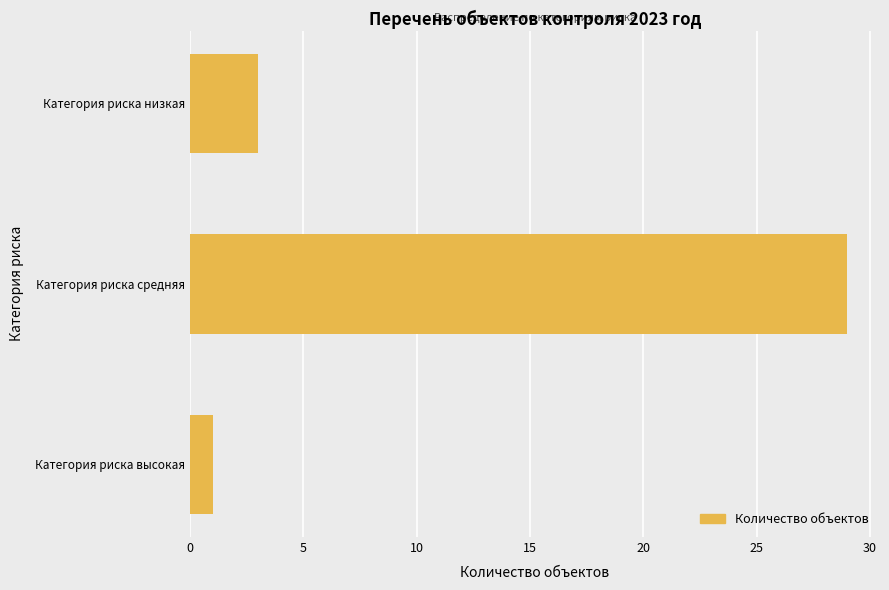

True or false: the data shows 3 at Категория риска низкая.

True